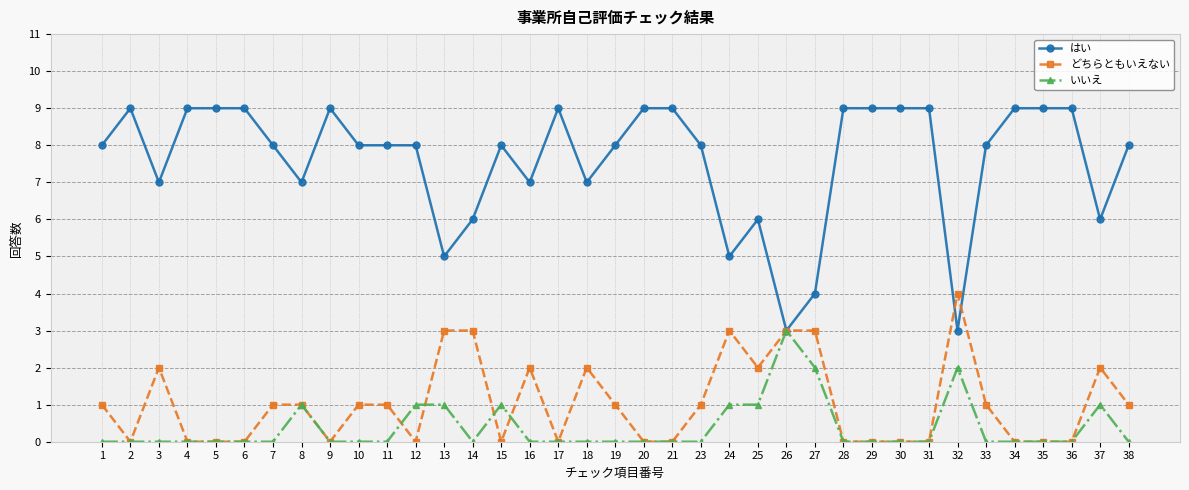

What is the difference between the maximum and minimum values in the はい series?

6